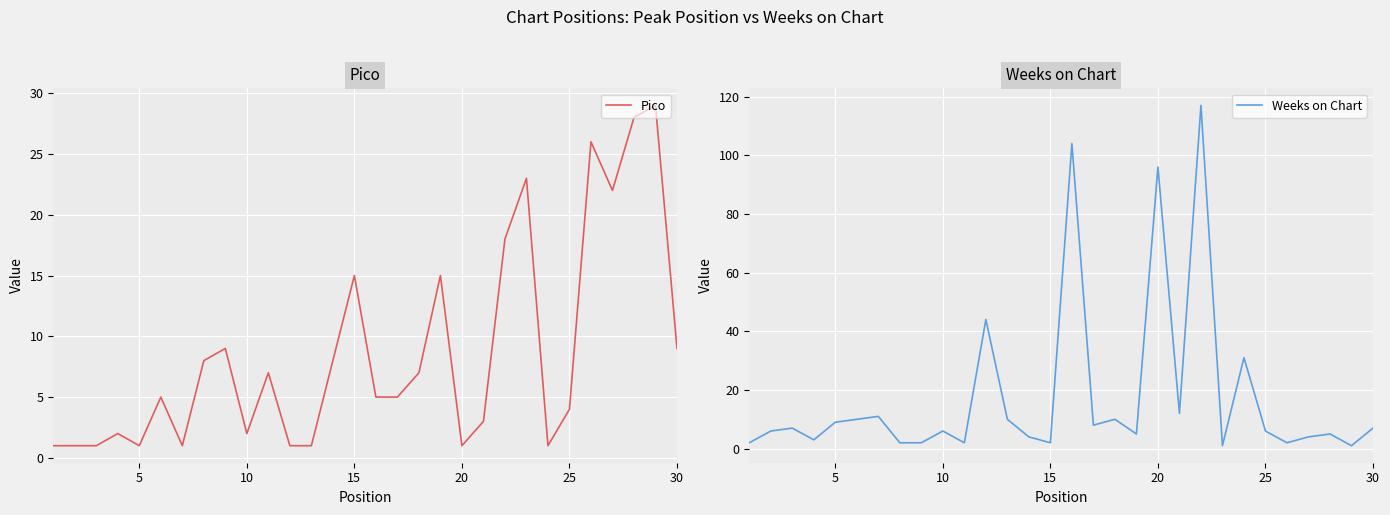

What is the approximate value of Pico at 30, to the nearest 10?

10